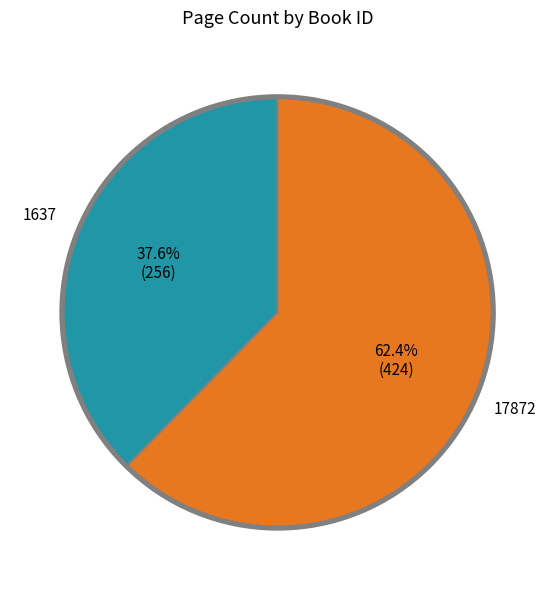

Does any single category account for the majority?

Yes